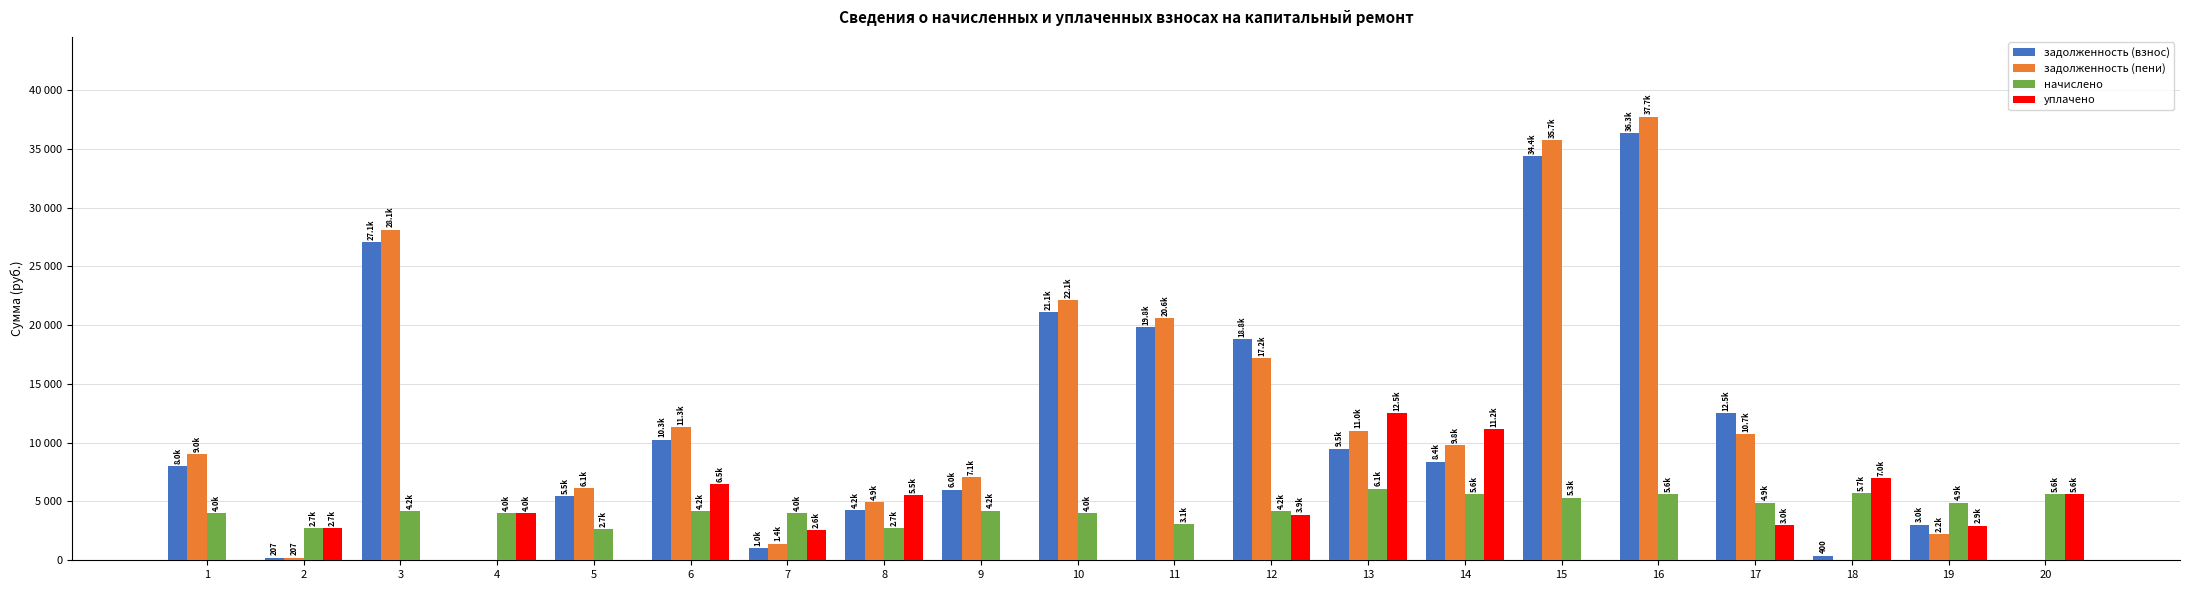

At 14, list the series in order from largest to smallest.

уплачено, задолженность (пени), задолженность (взнос), начислено